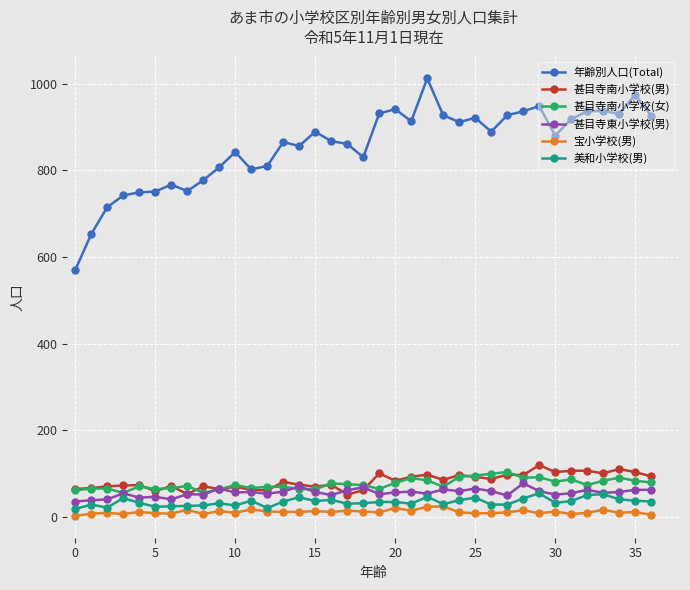

True or false: 宝小学校(男) has more than 1 interior local peaks.

True